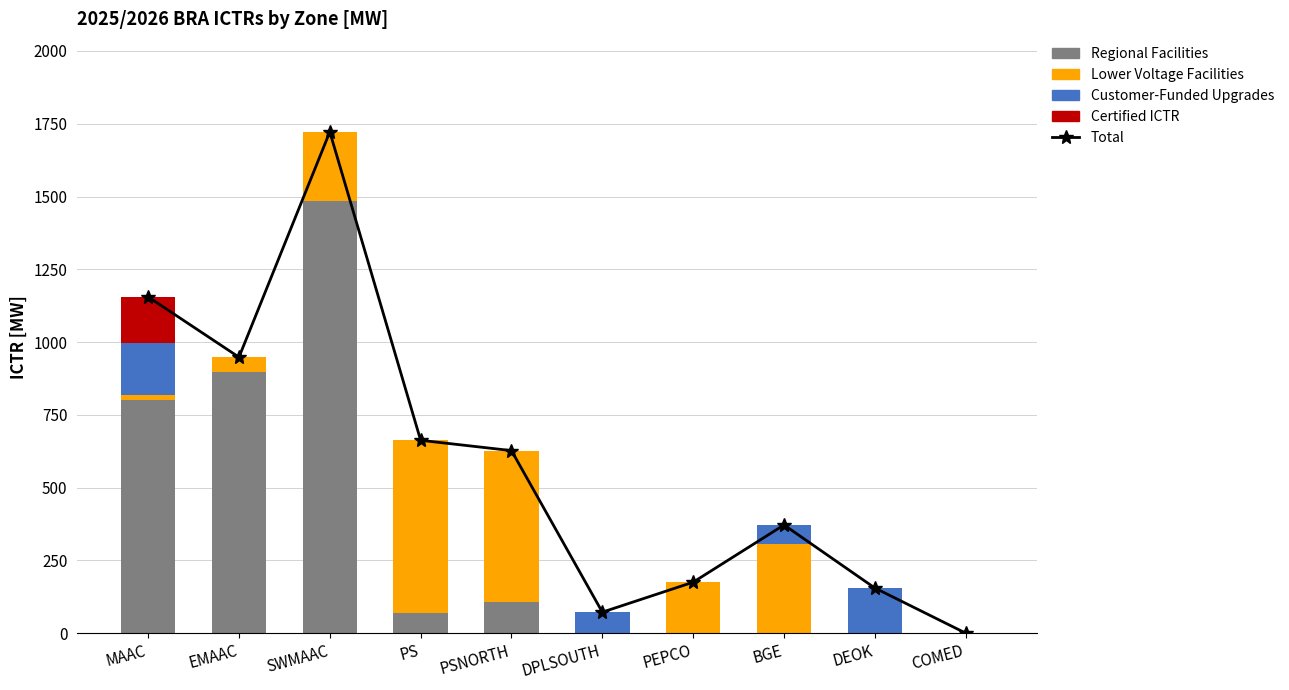

What is the label of the 5th bar from the right?

DPLSOUTH